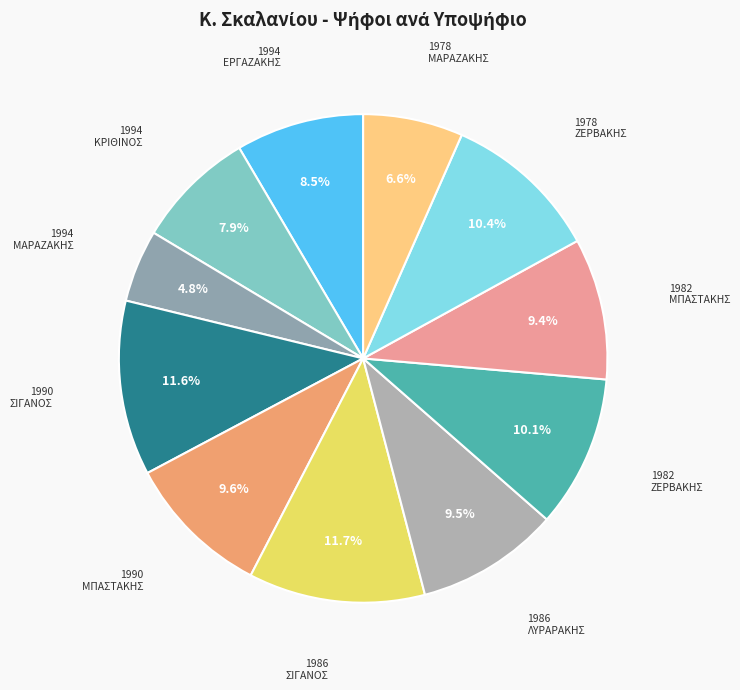

Rank the categories by value from lowest to highest.

1994 ΜΑΡΑΖΑΚΗΣ, 1978 ΜΑΡΑΖΑΚΗΣ, 1994 ΚΡΙΘΙΝΟΣ, 1994 ΕΡΓΑΖΑΚΗΣ, 1982 ΜΠΑΣΤΑΚΗΣ, 1986 ΛΥΡΑΡΑΚΗΣ, 1990 ΜΠΑΣΤΑΚΗΣ, 1982 ΖΕΡΒΑΚΗΣ, 1978 ΖΕΡΒΑΚΗΣ, 1990 ΣΙΓΑΝΟΣ, 1986 ΣΙΓΑΝΟΣ